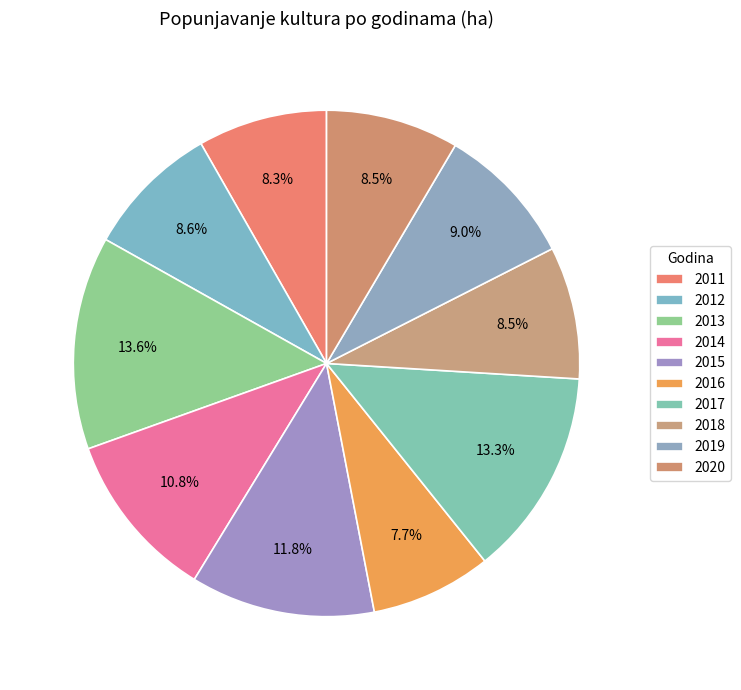

How many segments does this pie chart have?

10